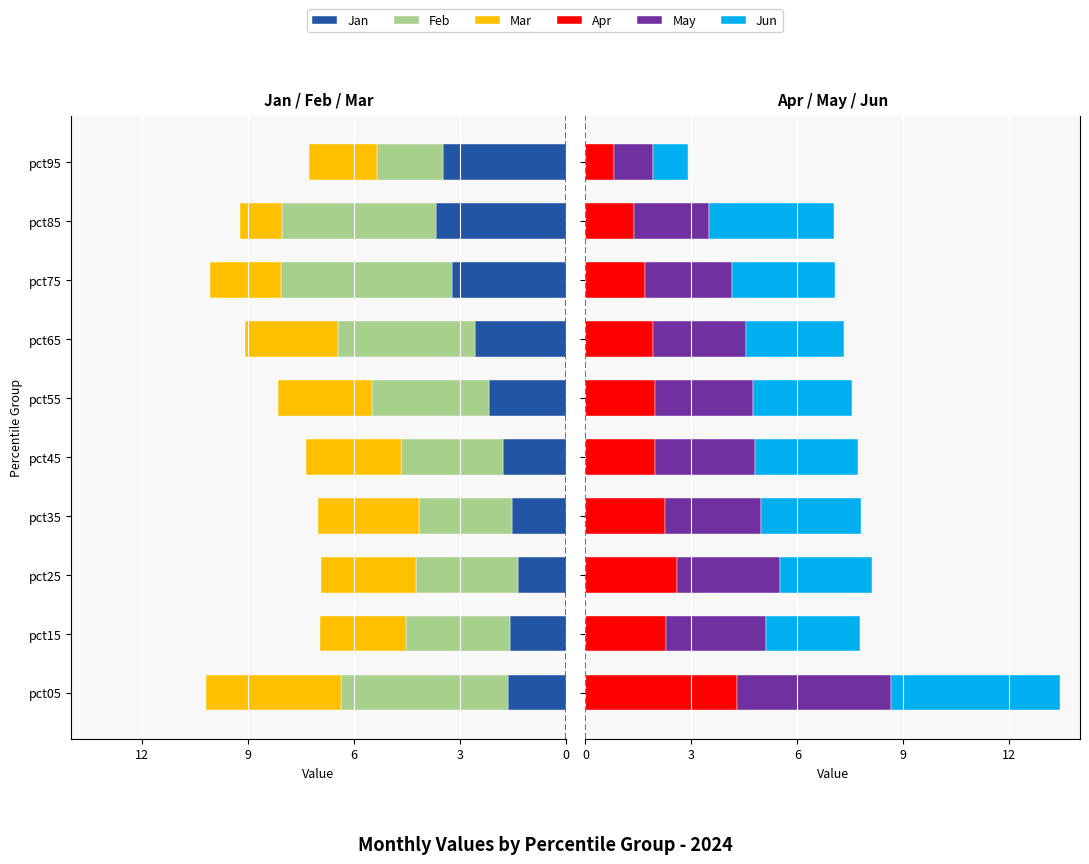

How many groups of bars are there?

10